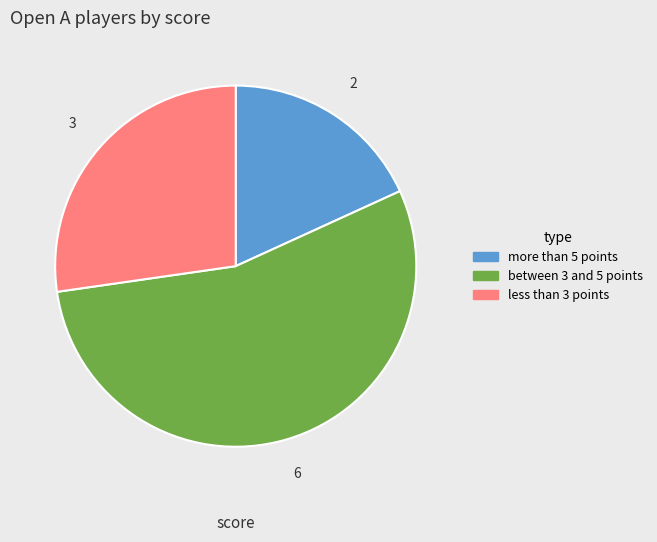

Is there a majority slice in this chart?

Yes